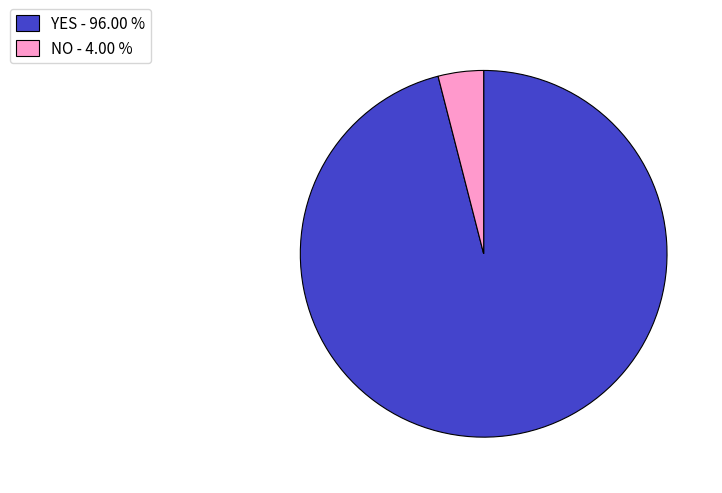

What is the majority slice?

YES